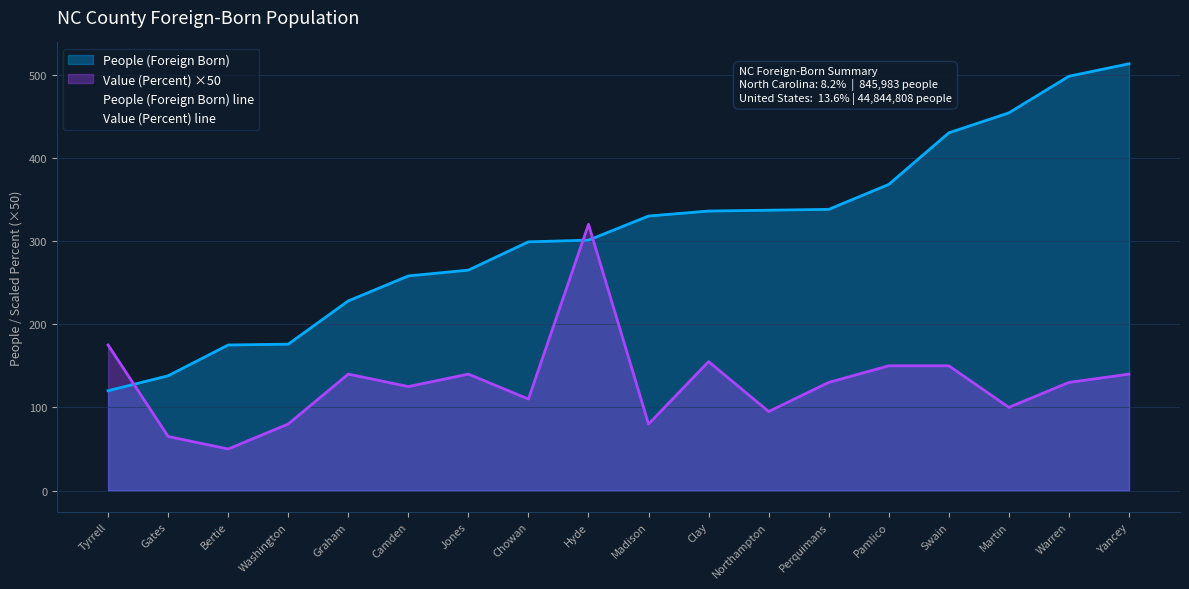

Which series has the widest spread of values?

People (Foreign Born) line